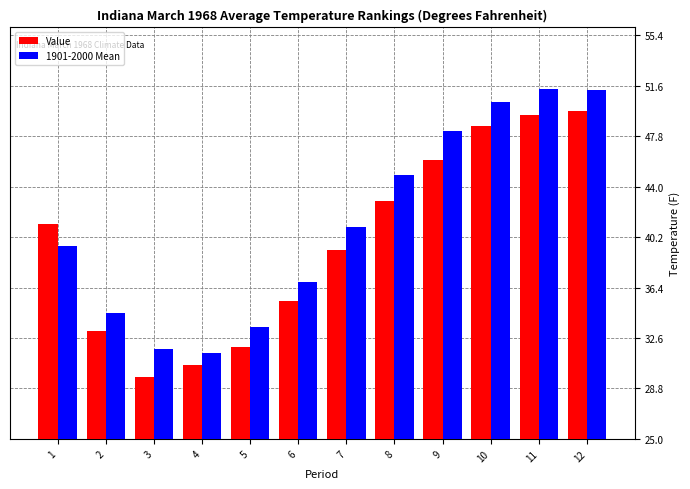

Which series has the largest total across all categories?

1901-2000 Mean